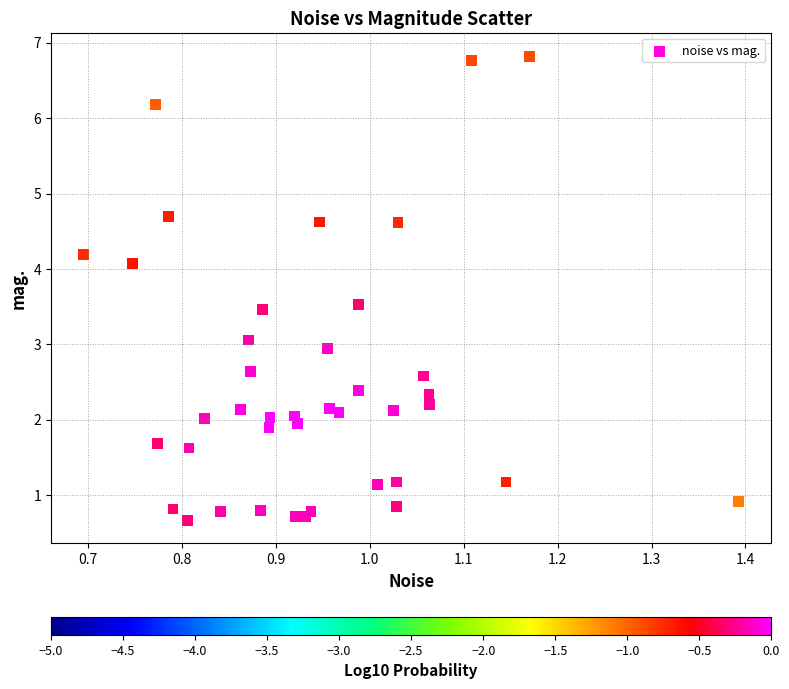

What is the range of X values (max minus min)?

0.7